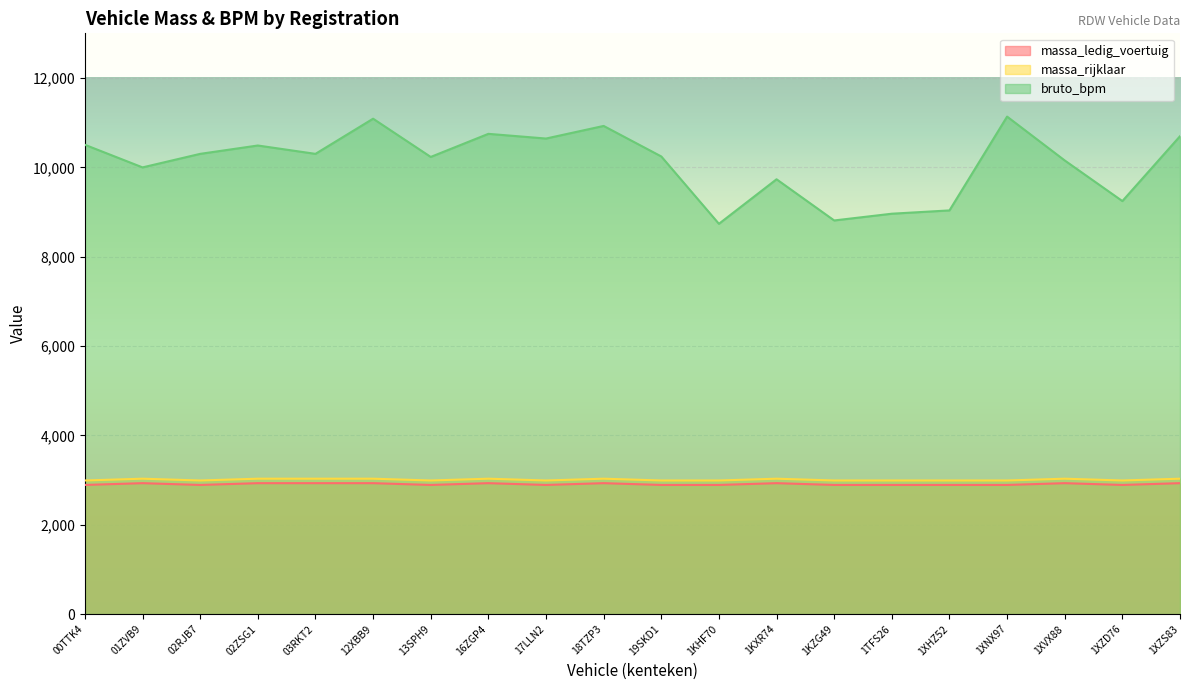

What is the highest value of the massa_ledig_voertuig series?

2930